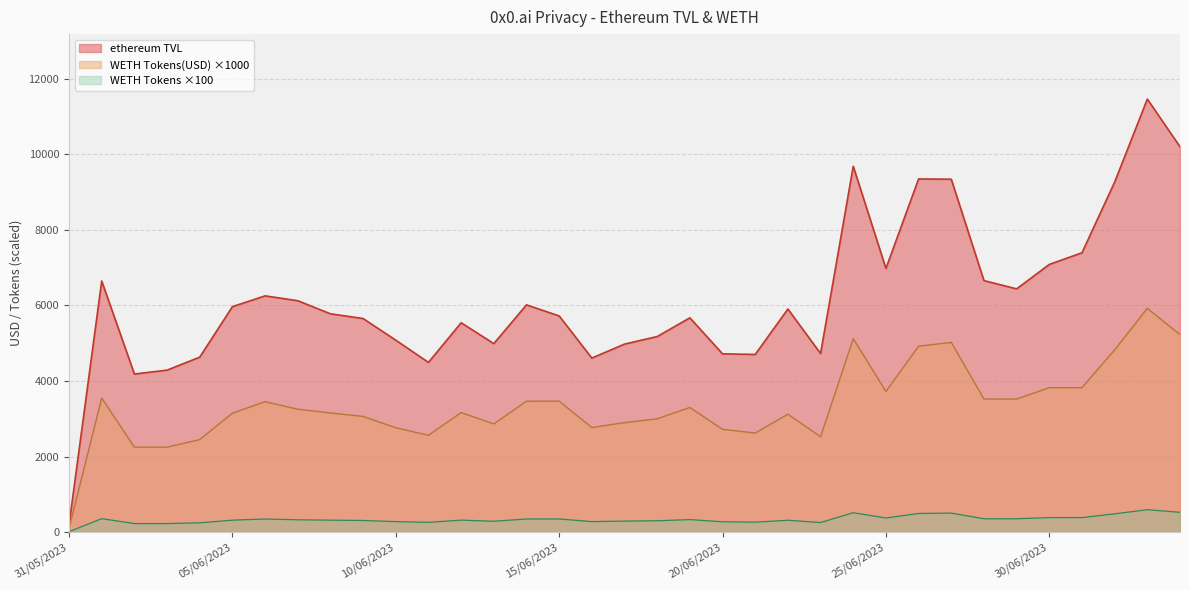

How many lines are shown in the chart?

3